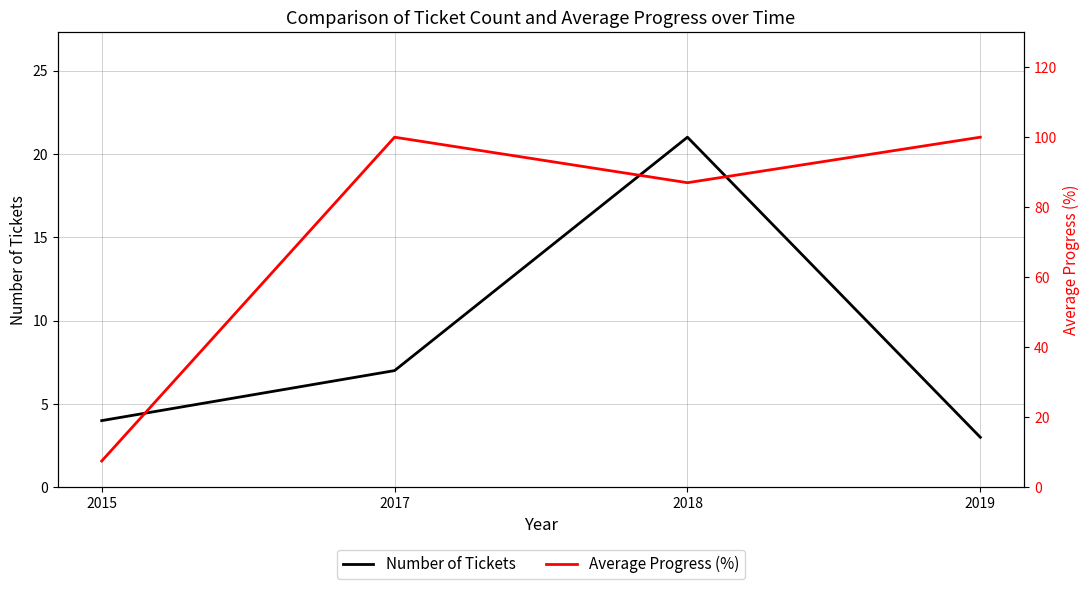

At which category does the chart reach its peak across all series?

2017